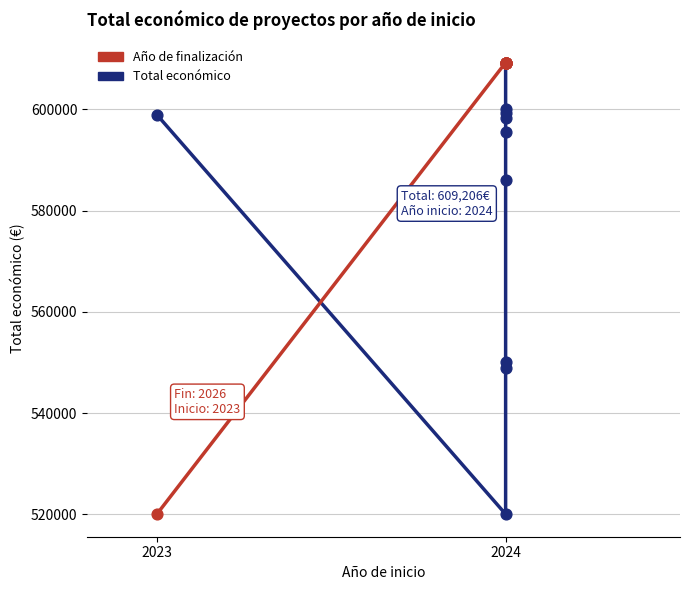

Is the value of Año de finalización (escalado) at 2024 greater than the value of Total económico at 2024?

Yes